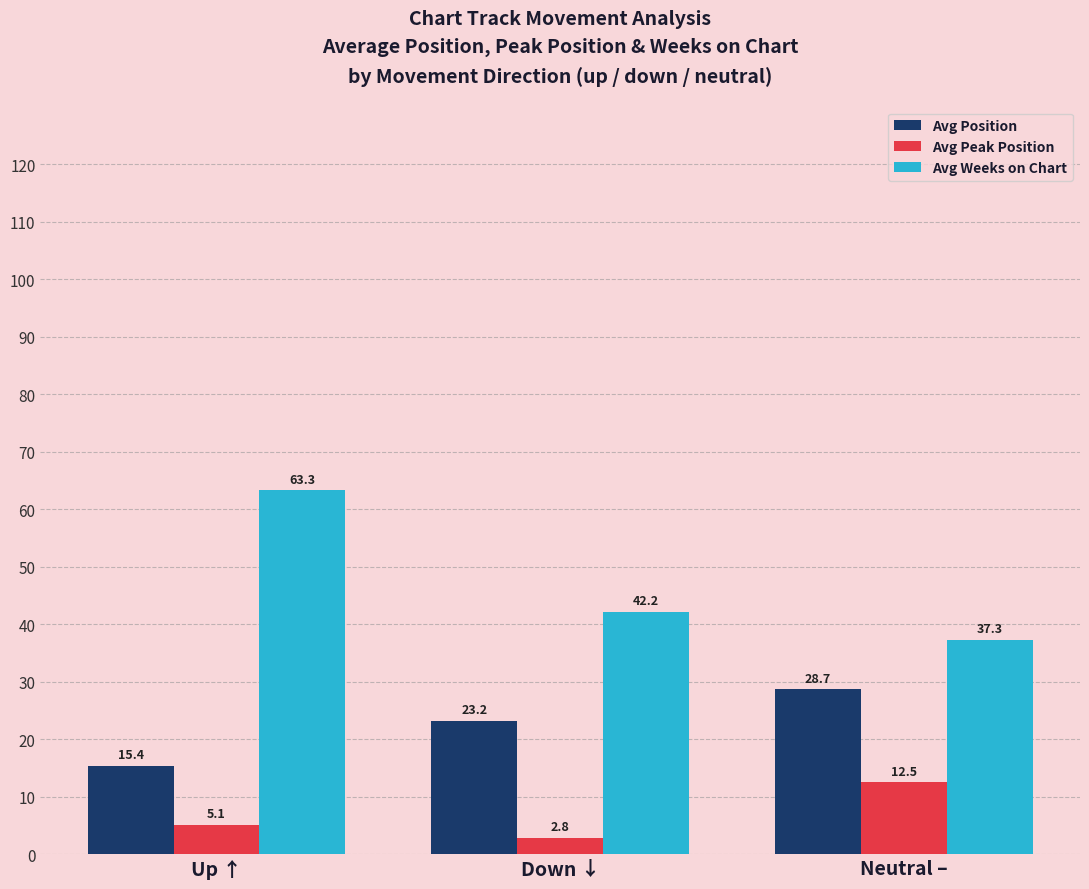

Which series has the largest total across all categories?

Avg Weeks on Chart